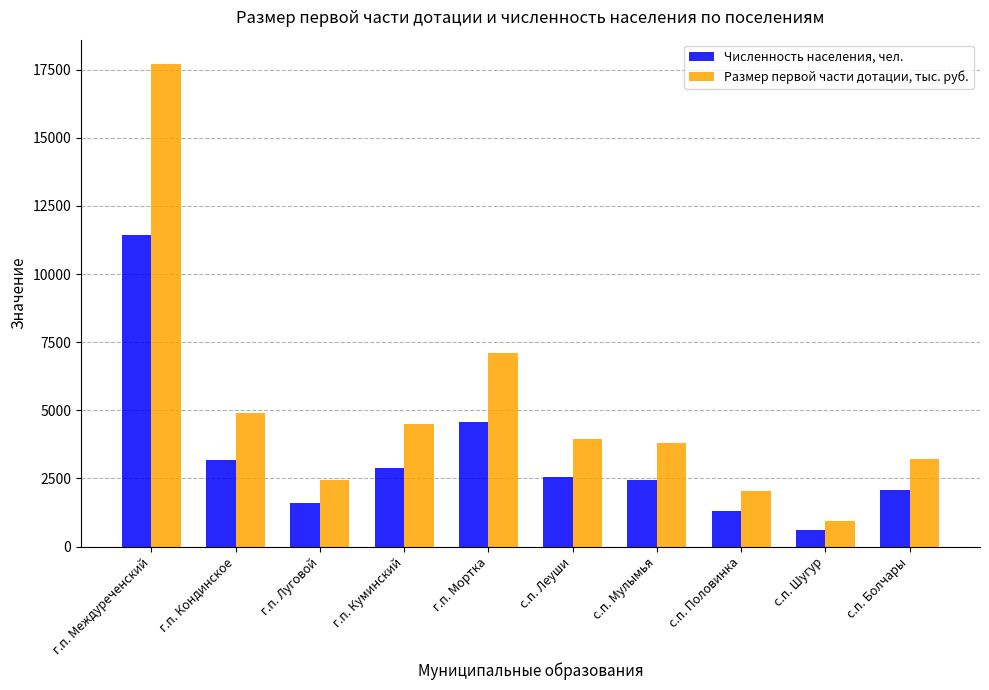

What is the label of the 3rd bar from the left?

г.п. Луговой